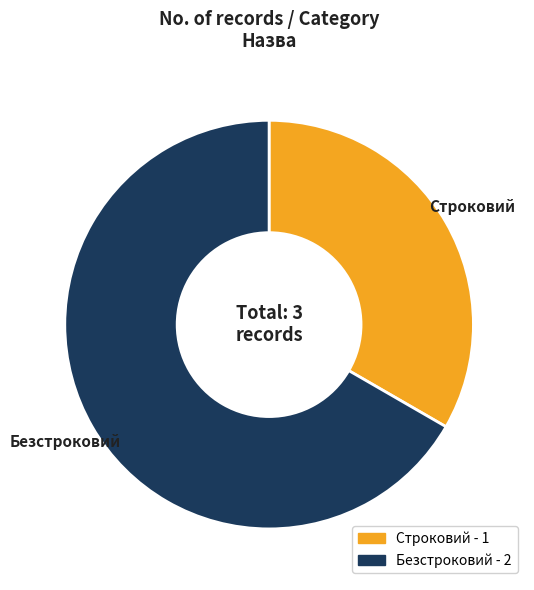

Which slice is the largest?

Безстроковий